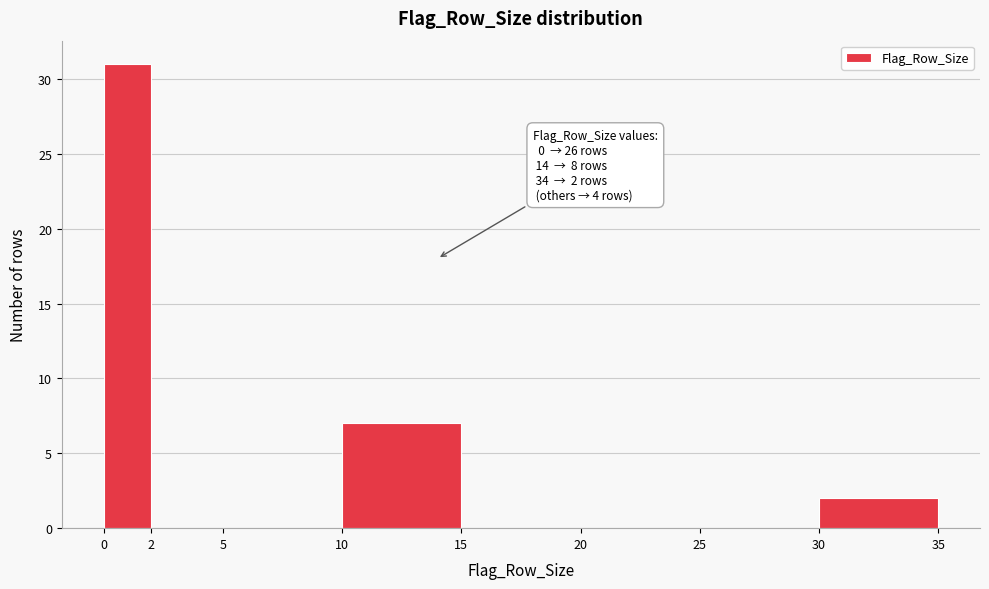

Which range on the x-axis has the tallest bar?

0 to 2